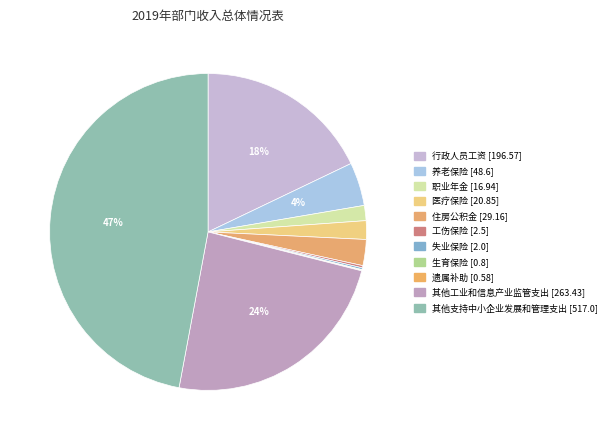

To the nearest percent, what is the difference between the 住房公积金 and 职业年金 slice percentages?

1%